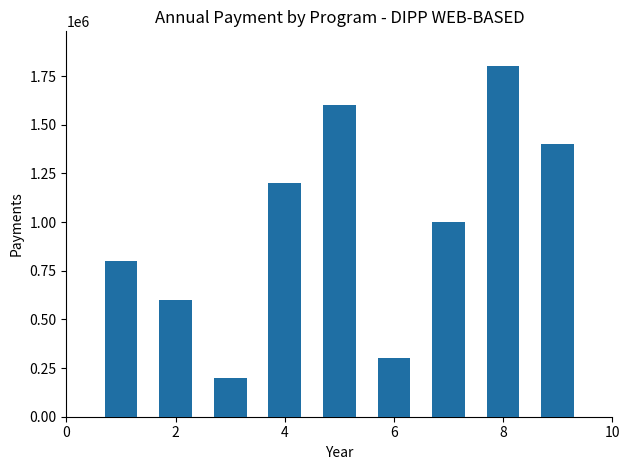

What is the value of the 8th bar from the left?

1800000